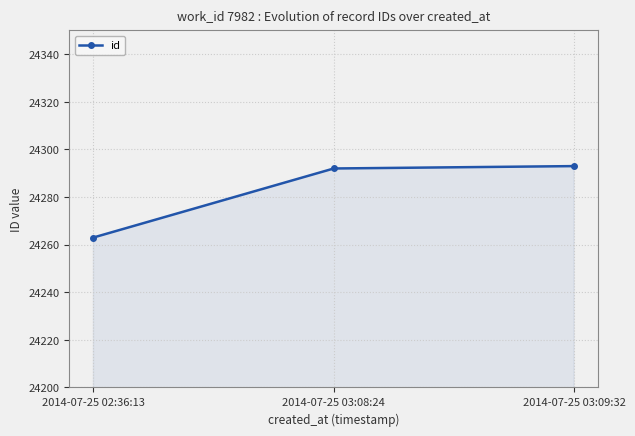

Is it true that the value at 2014-07-25 02:36:13 is 24263?

True